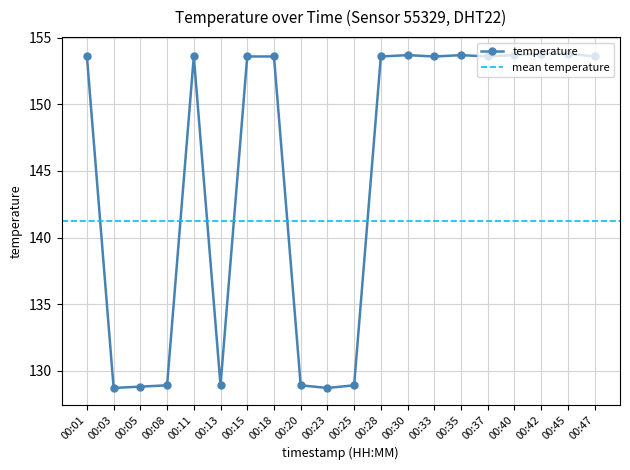

How many points are higher than both their immediate neighbors (excluding endpoints)?

3